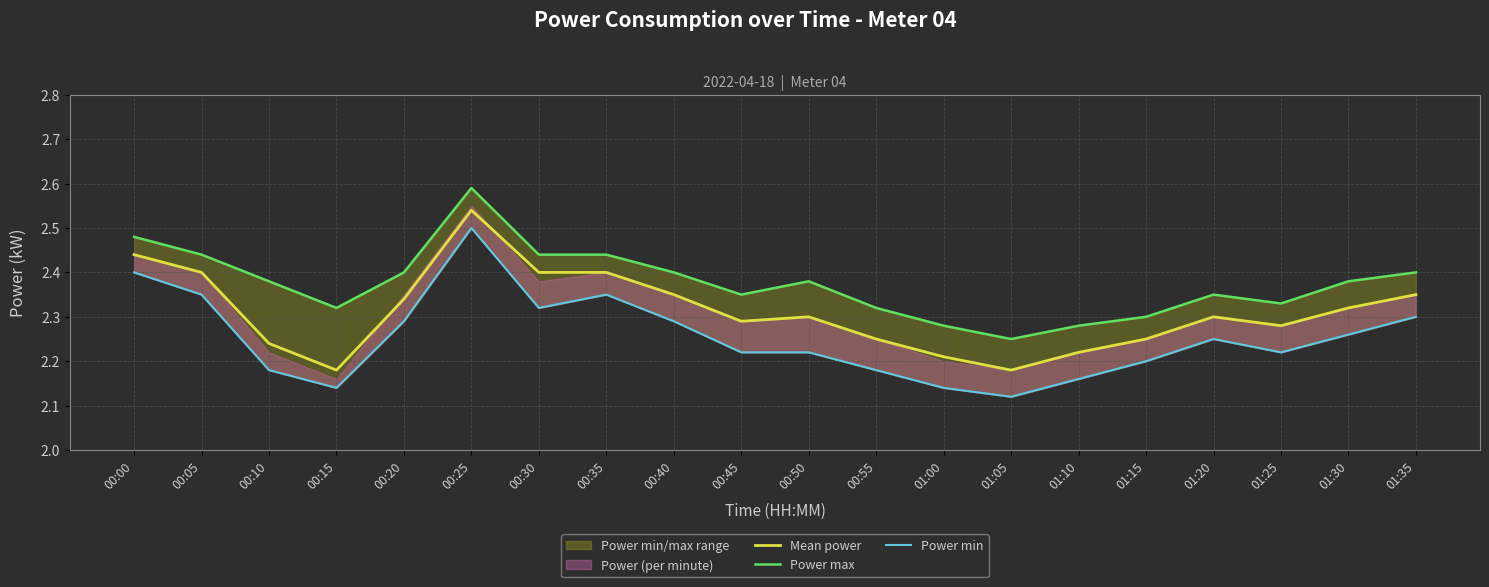

Which series changed the most between 01:15 and 01:20?

Power max